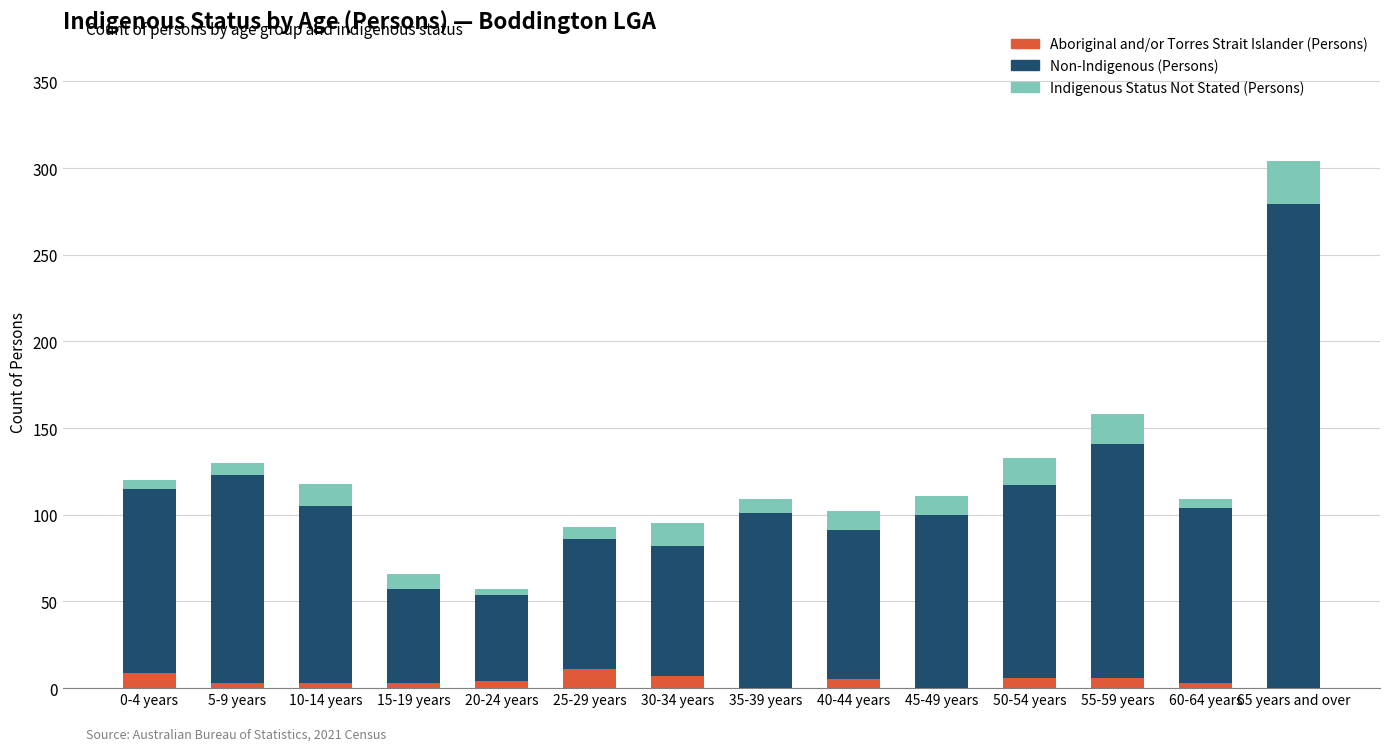

The Aboriginal and/or Torres Strait Islander (Persons) series shows 3 at 60-64 years. True or false?

True